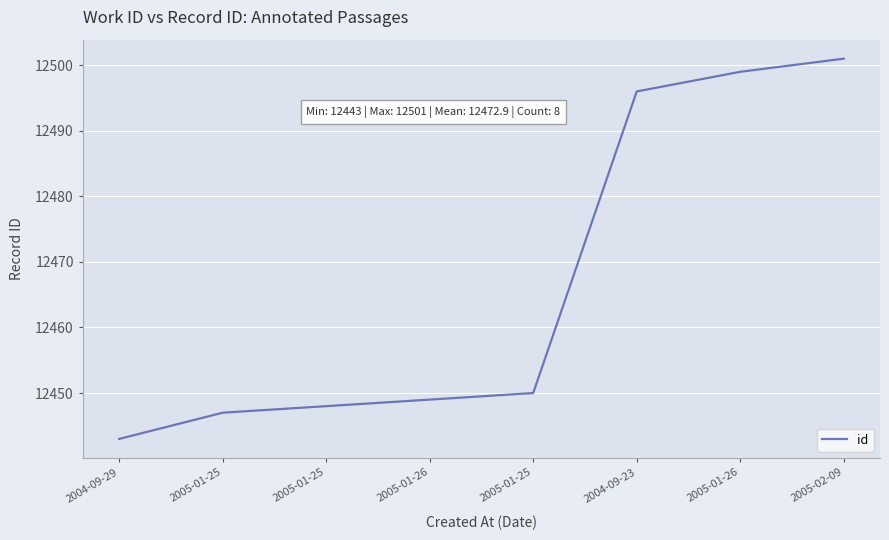

Where does the data first go above 12450?

2004-09-23